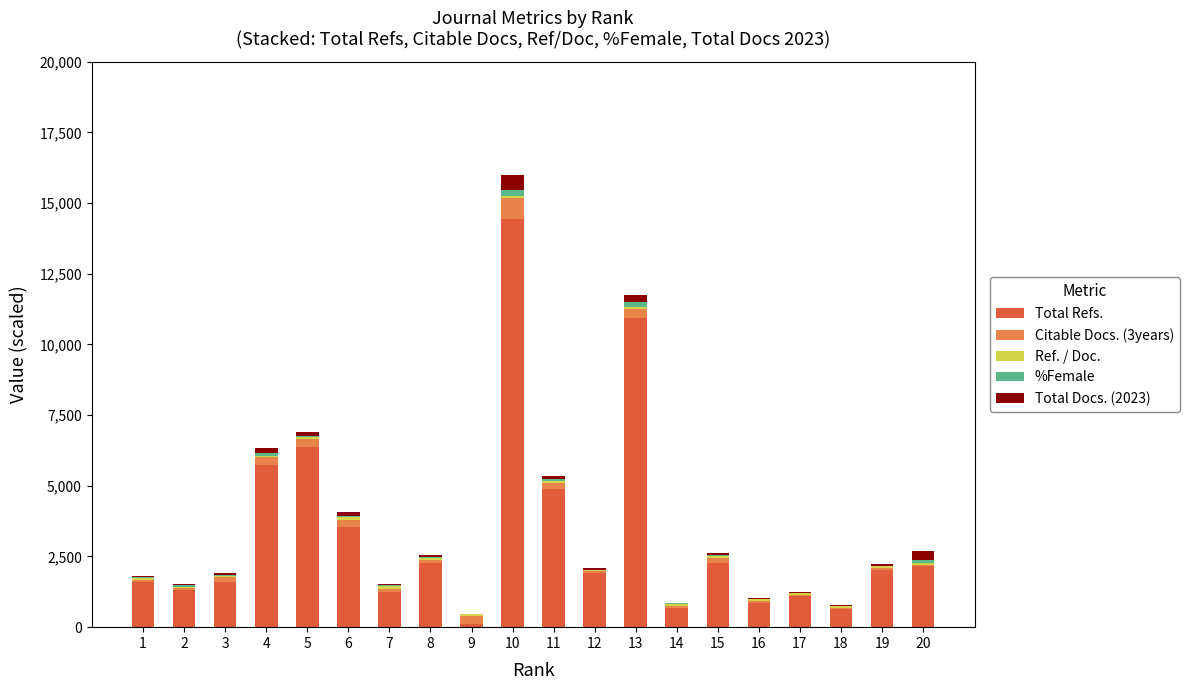

How many categories are shown in the chart?

20